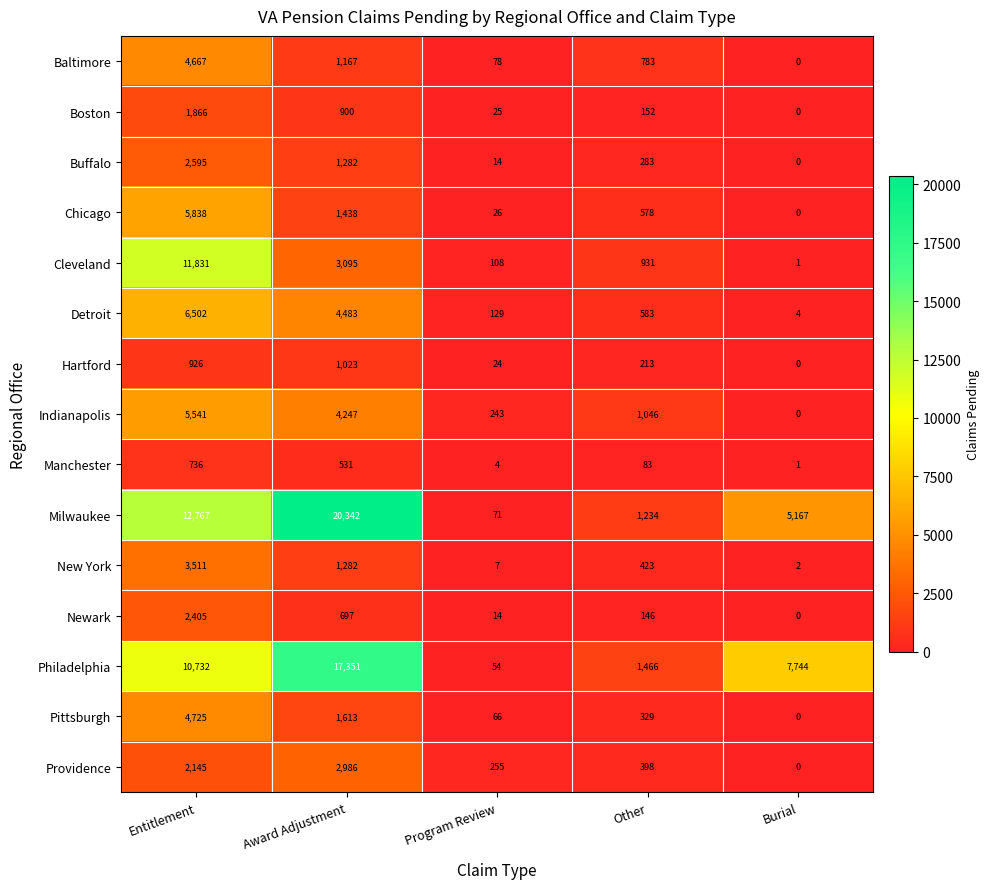

What is the total value across all series at Program Review?

1118